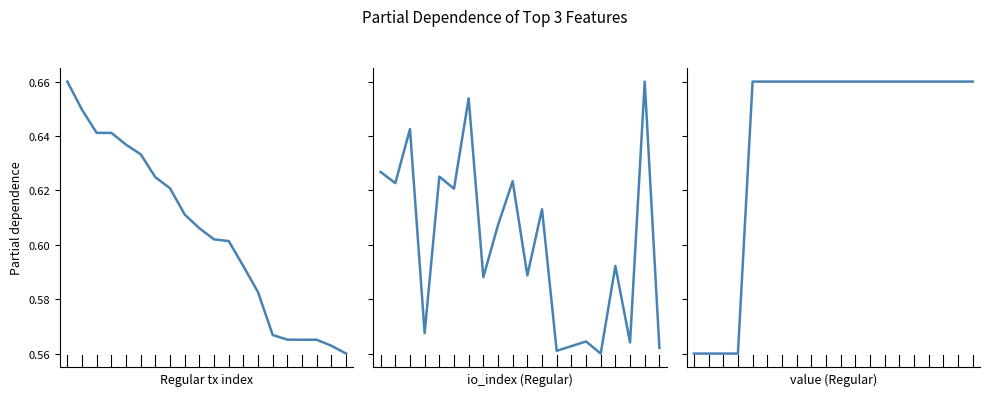

What is the sum of all value (Regular) values?

12.8